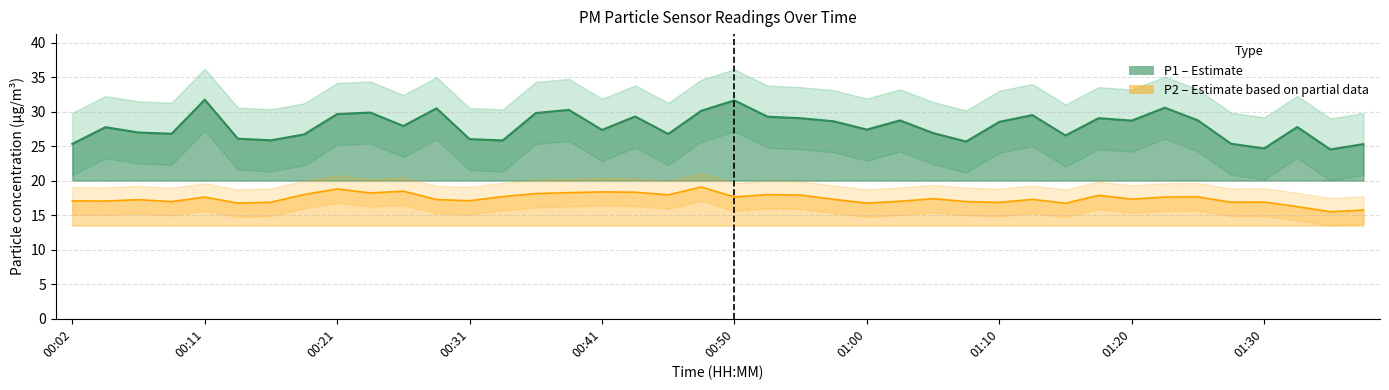

Which series has the largest total across all categories?

P1